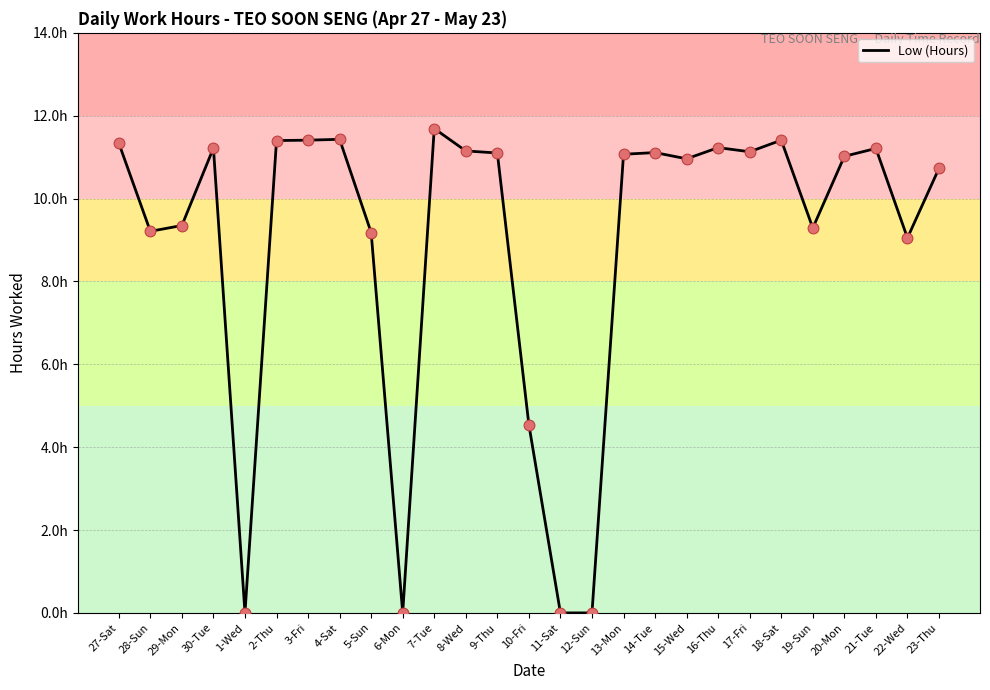

What is the change in value from 27-Sat to 20-Mon?

-0.3